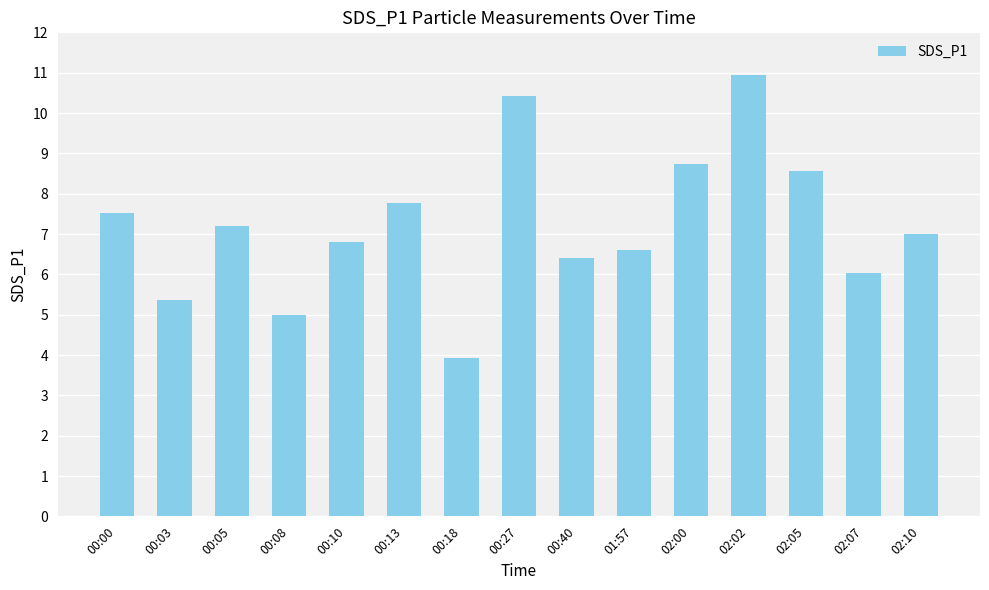

What is the difference between the maximum and minimum values?

7.0